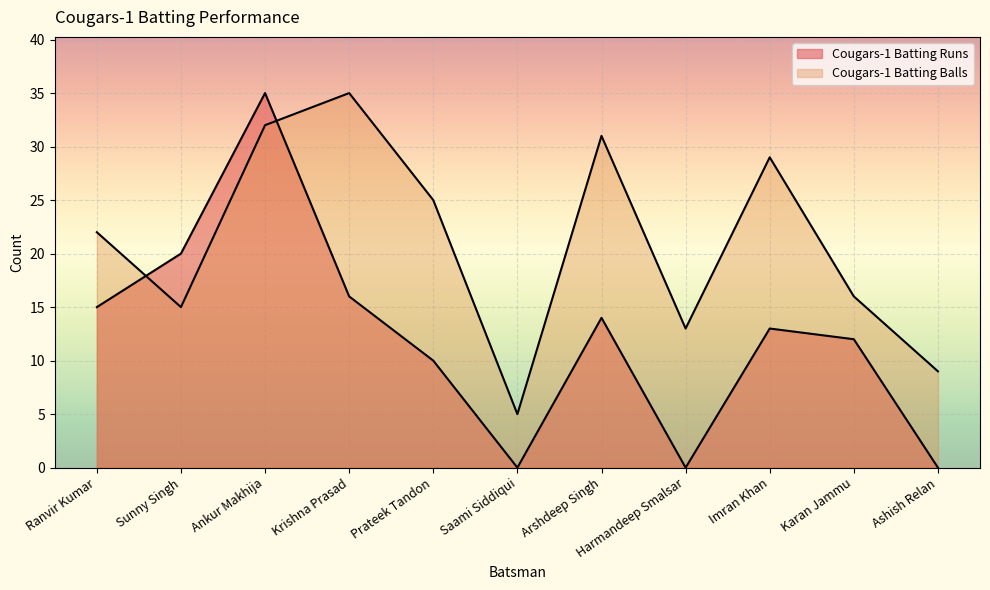

At which category does Cougars-1 Batting Runs reach its first local peak?

Ankur Makhija